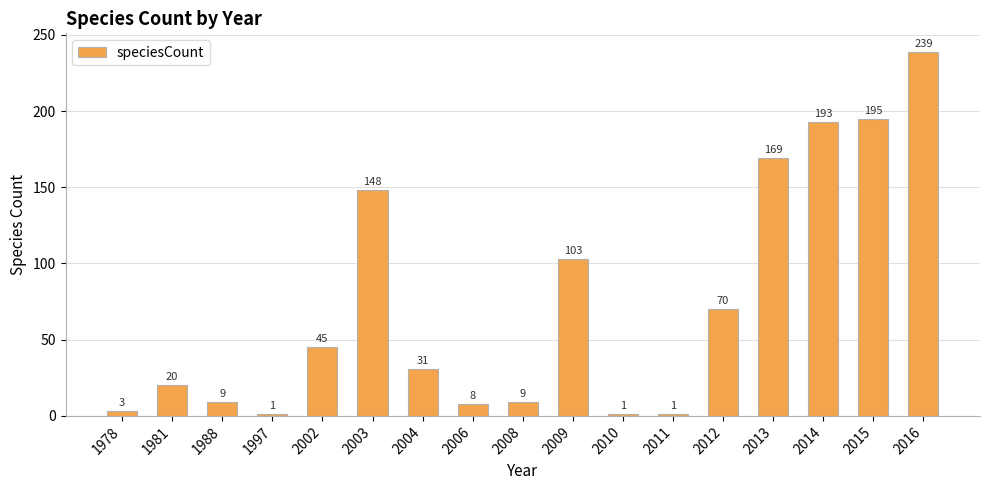

Reading left to right, what are all the values shown in this chart?

1978=3	1981=20	1988=9	1997=1	2002=45	2003=148	2004=31	2006=8	2008=9	2009=103	2010=1	2011=1	2012=70	2013=169	2014=193	2015=195	2016=239